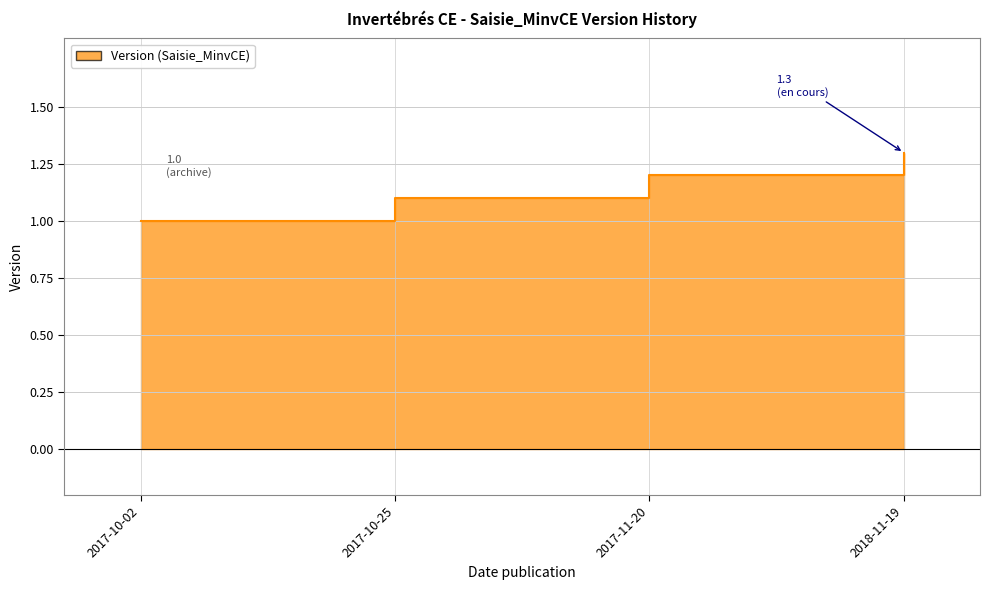

What is the ratio of the value at 2018-11-19 to the value at 2017-11-20?

1.1